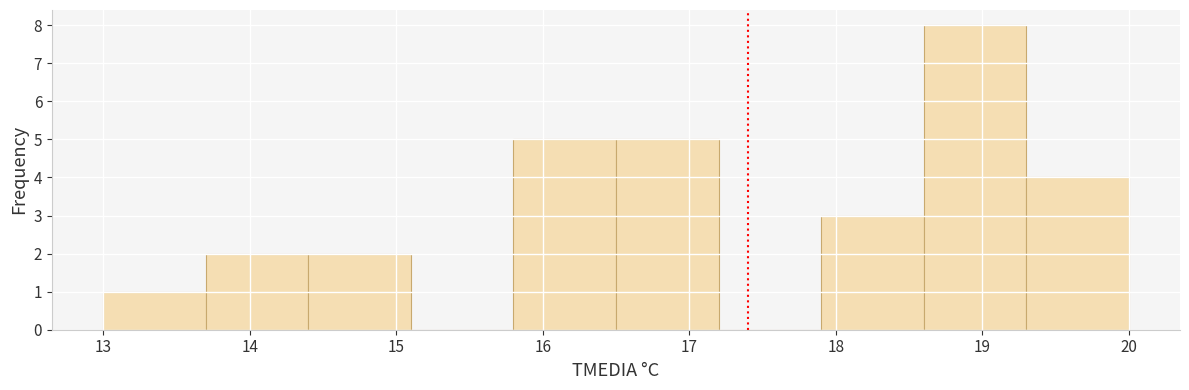

Reading left to right, transcribe this chart: for each bar, give the range it covers on the x-axis and its height. The values are not printed on the chart, so give them approximately, as read against the axis.

13.0 to 13.7: 1
13.7 to 14.4: 2
14.4 to 15.1: 2
15.1 to 15.8: 0
15.8 to 16.5: 5
16.5 to 17.2: 5
17.2 to 17.9: 0
17.9 to 18.6: 3
18.6 to 19.3: 8
19.3 to 20.0: 4